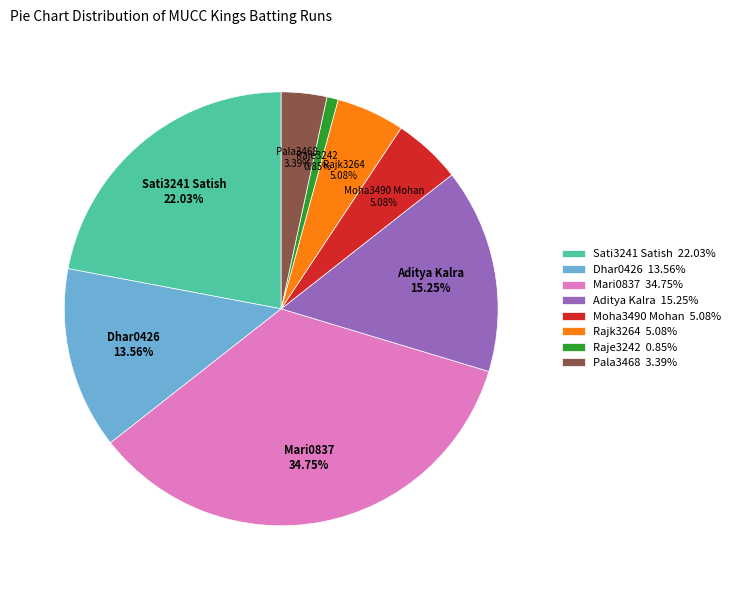

Combined, do Mari0837 34.75% and Pala3468 3.39% account for over 50%?

No